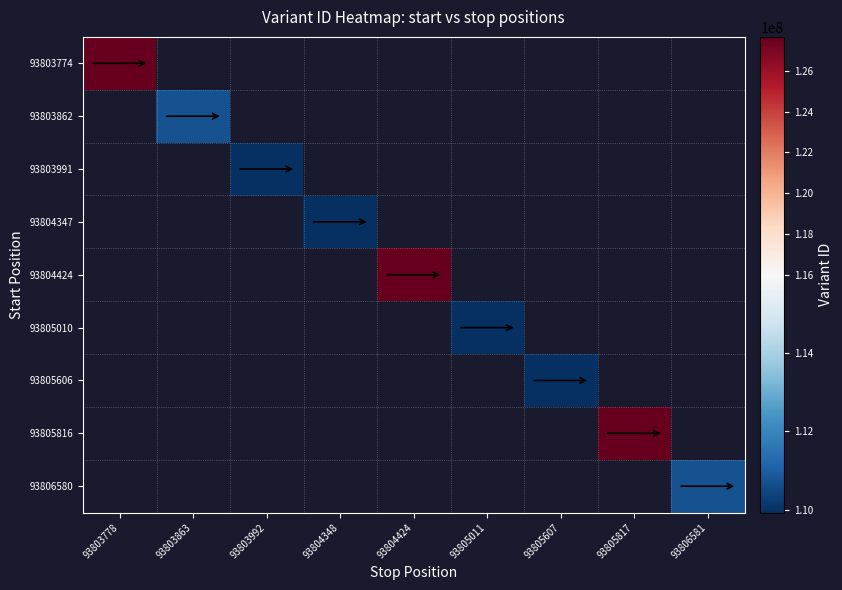

At how many categories does at least one series exceed 123437378?

3